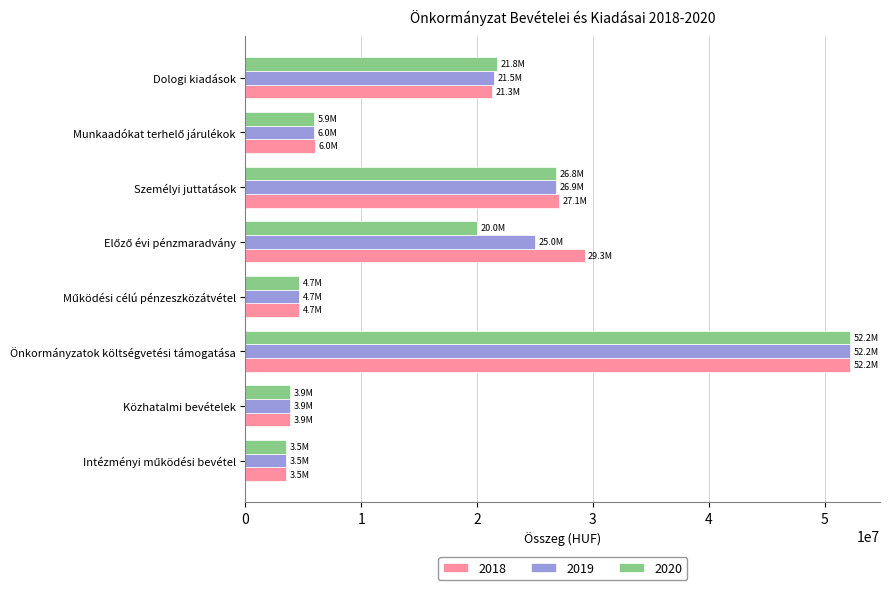

What is the sum of all 2020 values?

138642971